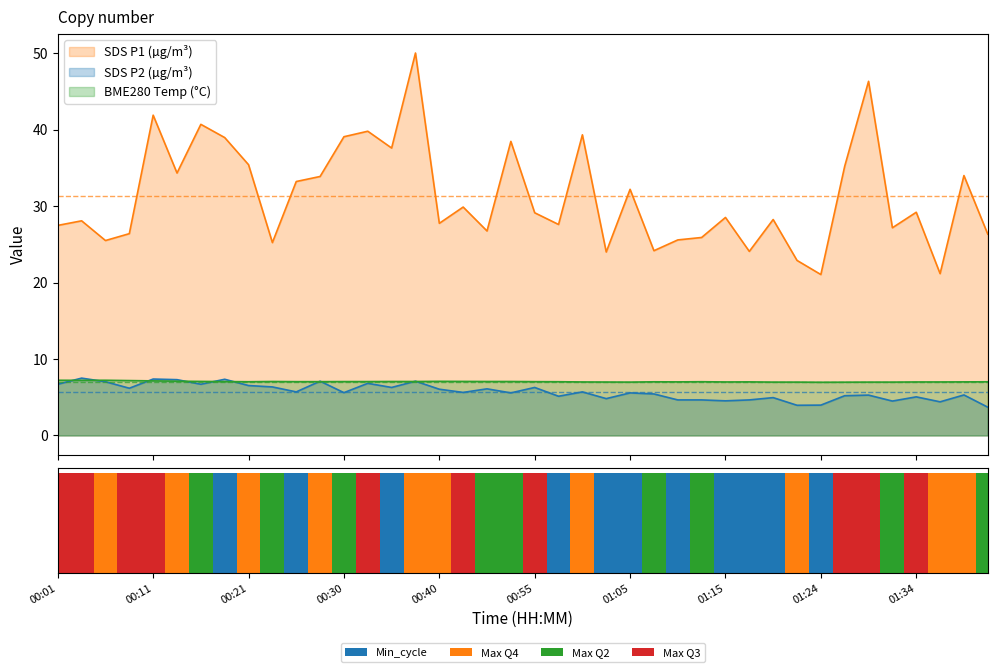

How many data points in SDS_P1 are less than 29?

20